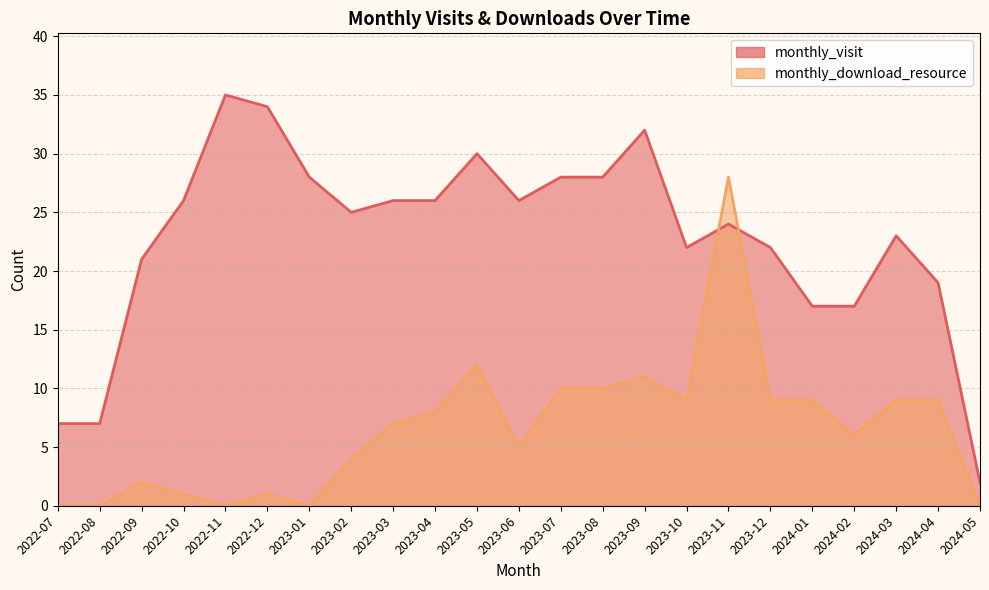

True or false: monthly_download_resource and monthly_visit cross at least once.

True